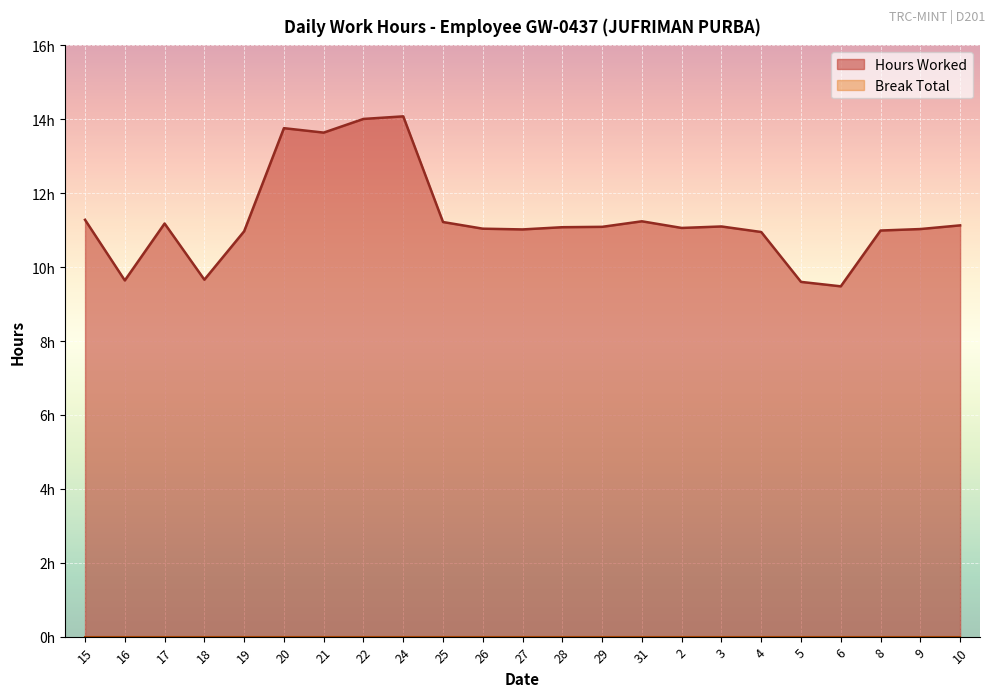

Between 18 and 9, which is larger?

9